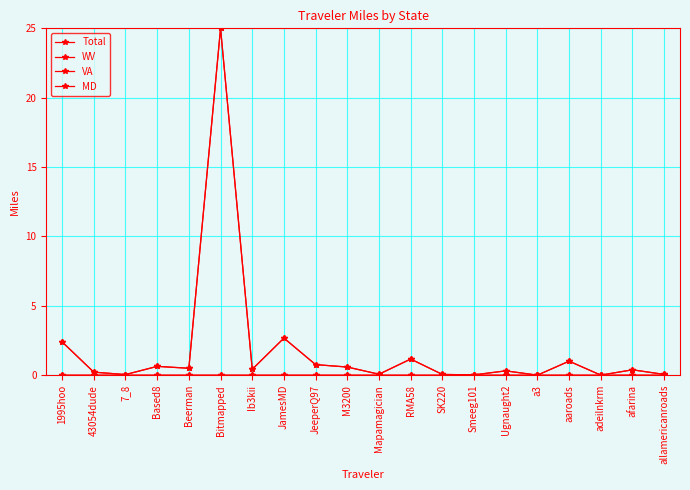

At how many categories does at least one series exceed 18?

1